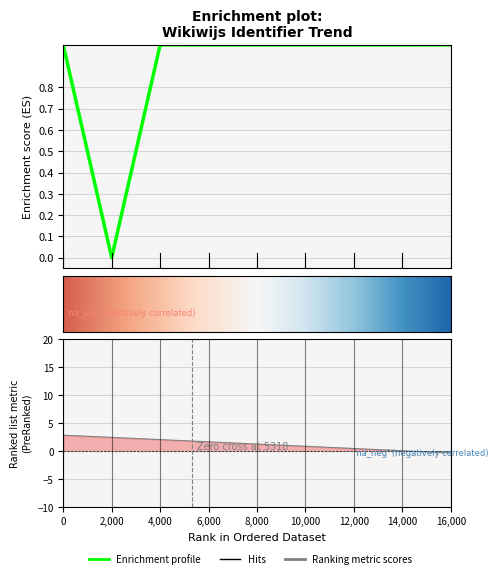

What is the greatest value displayed?

1.0